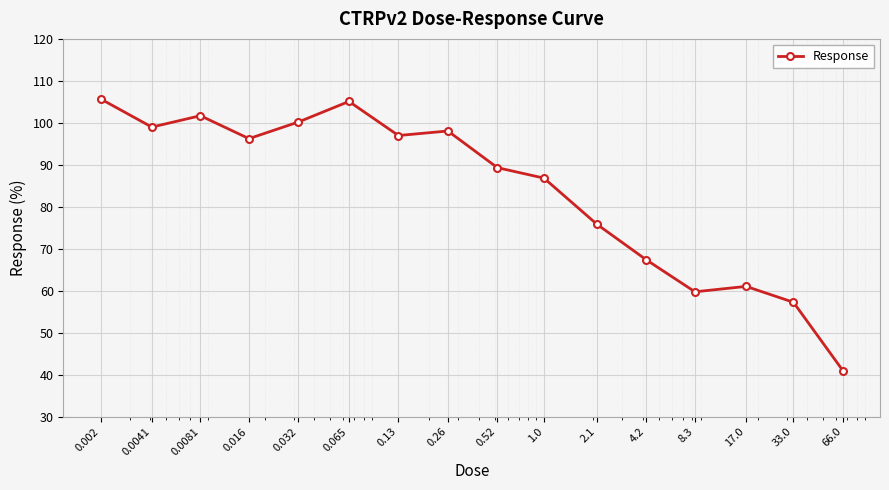

What is the value of the 8th point from the left?

98.1